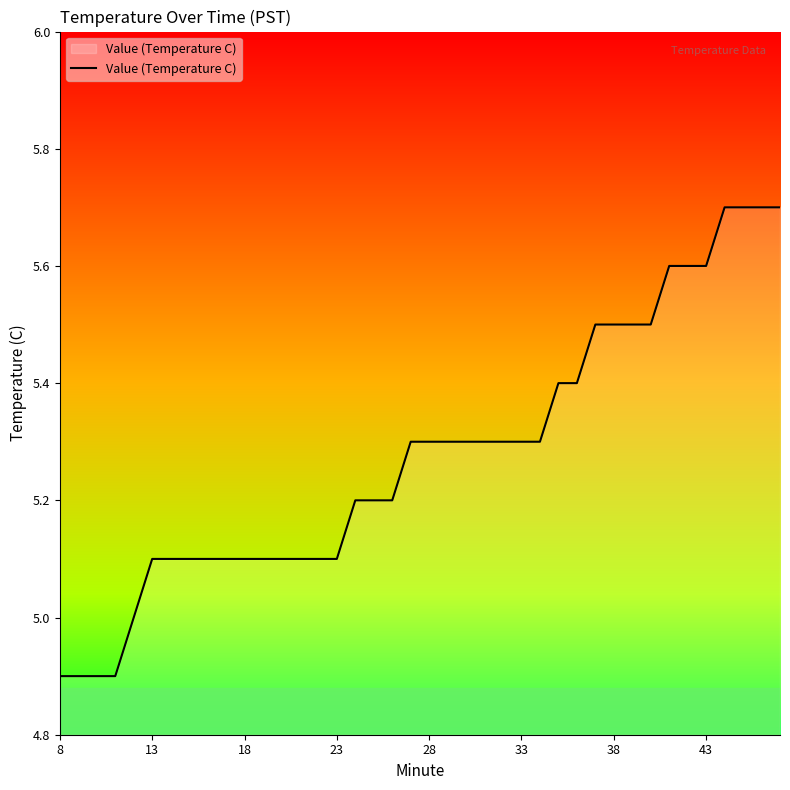

What is the greatest value displayed?

5.7